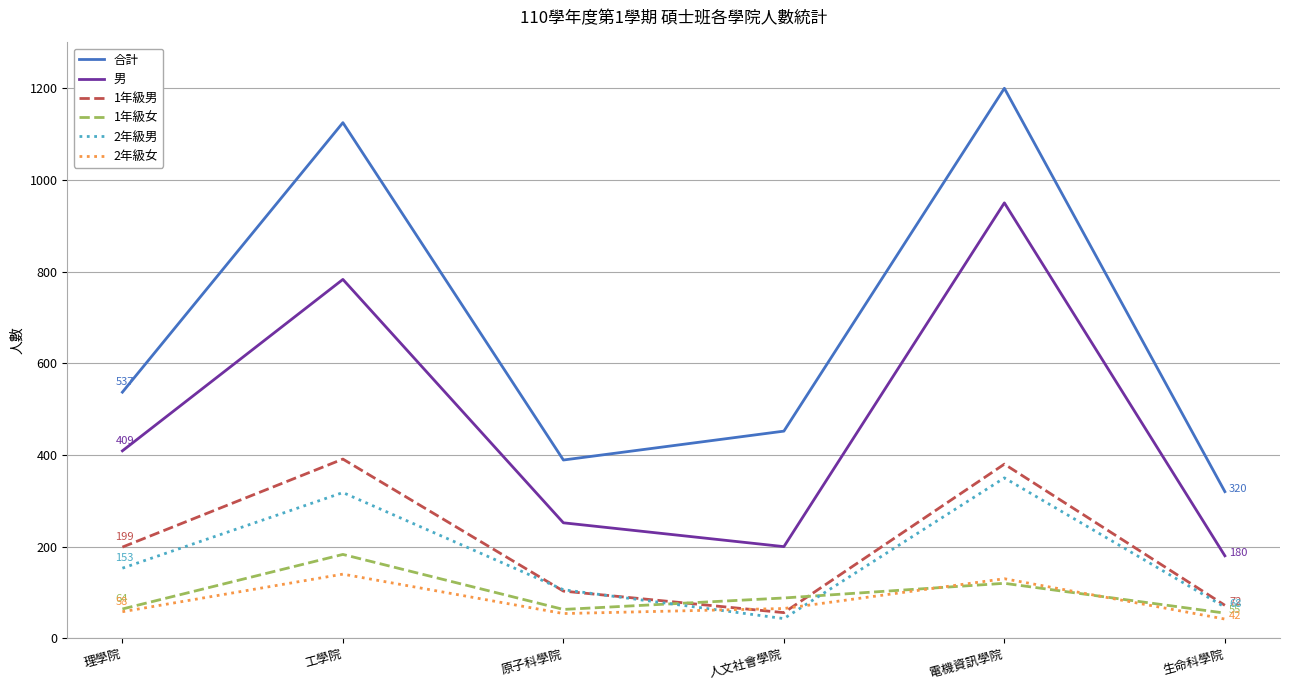

Where is 男 nearest to the value 565?

理學院